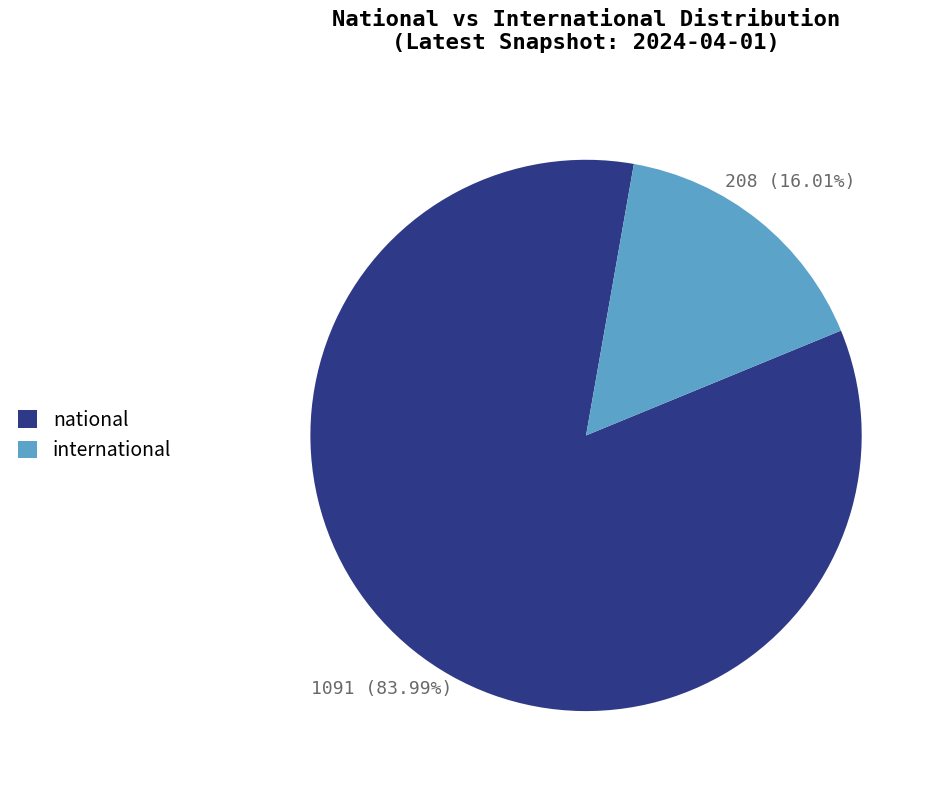

The international slice represents 16% of the pie. True or false?

True